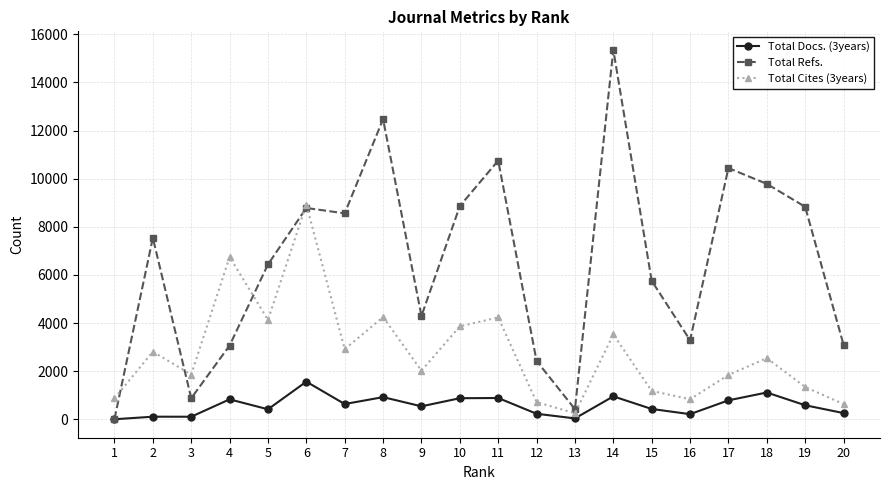

List the series in order of their overall mean, highest first.

Total Refs., Total Cites (3years), Total Docs. (3years)